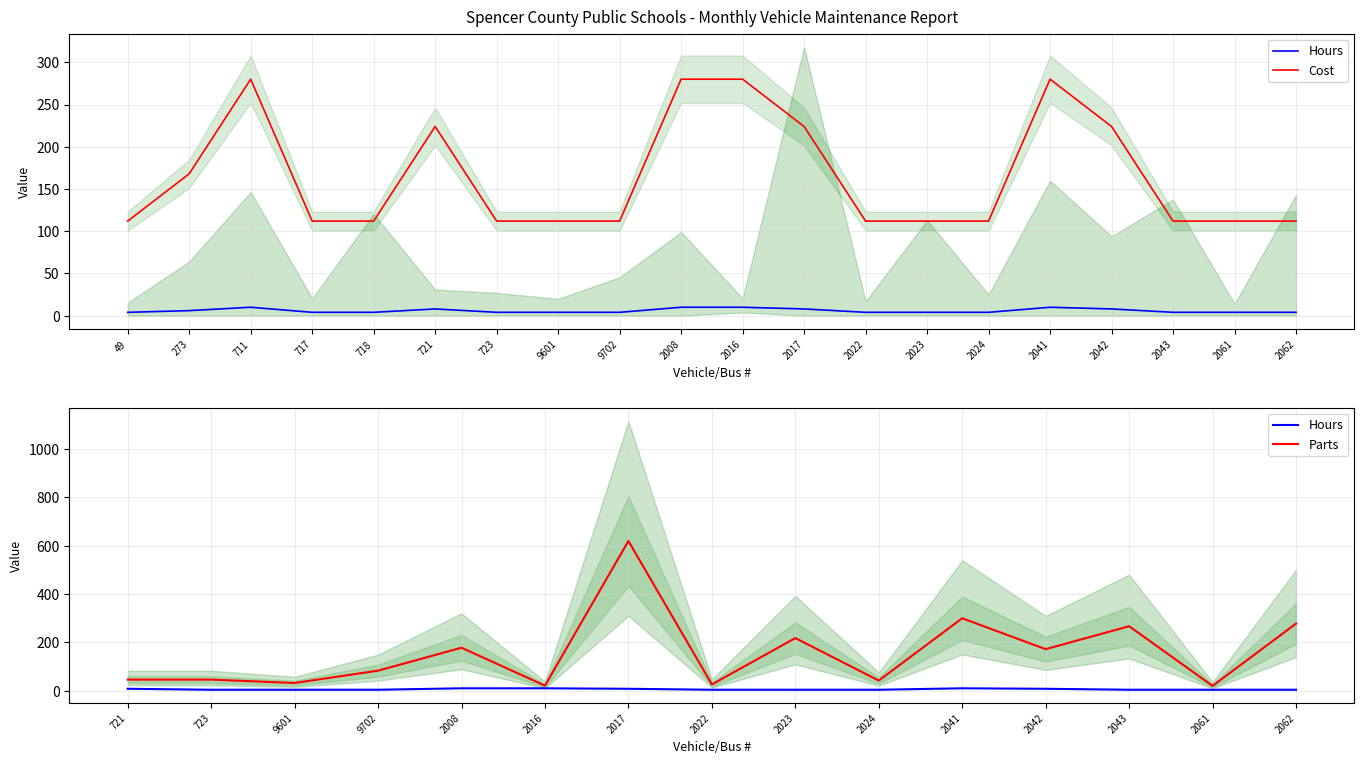

At 2041, list the series in order from largest to smallest.

Cost, Hours